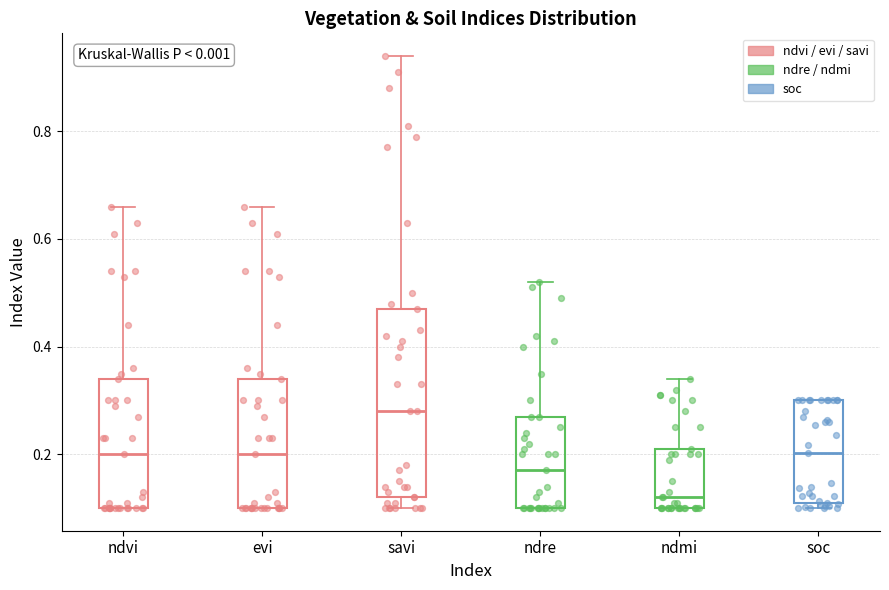

Which box is the tallest, from its lower edge to its upper edge?

savi